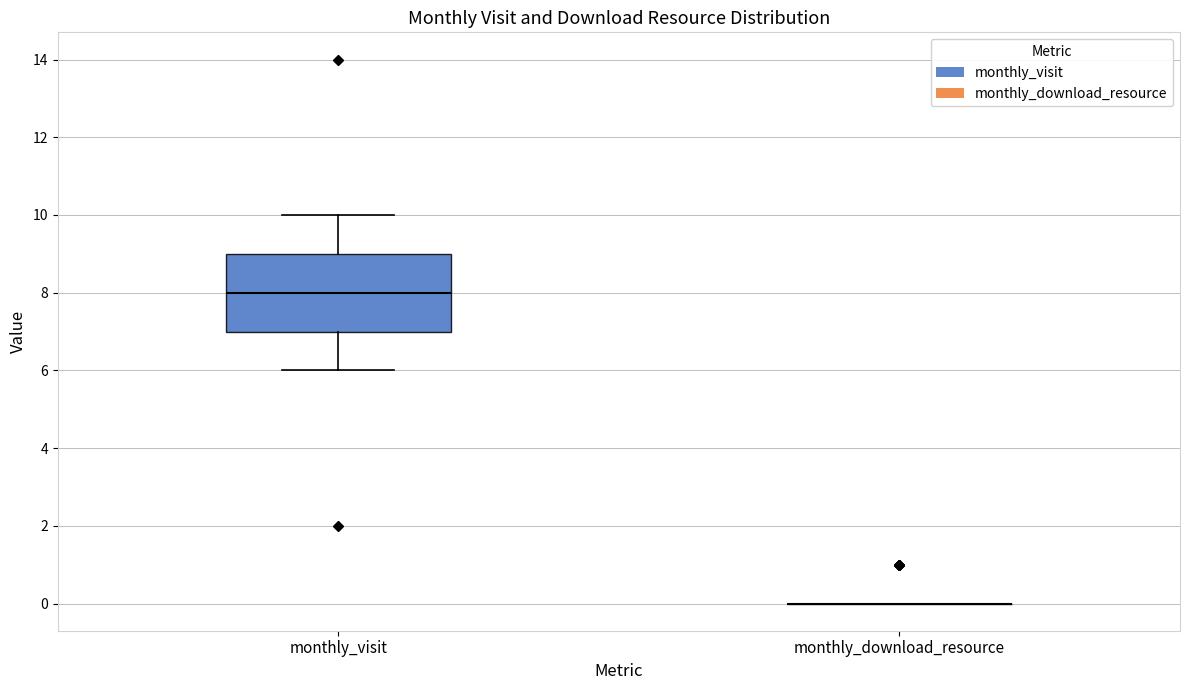

Reading left to right, transcribe this box plot: for each box, give where its median line is, the range the box spans, and where its two whiskers end, as read against the y-axis. The values are not printed on the chart, so give them approximately, as read against the axis.

monthly_visit: median 8, box 7 to 9, whiskers 6 to 10
monthly_download_resource: box collapsed to a line at 0, whiskers 0 to 0